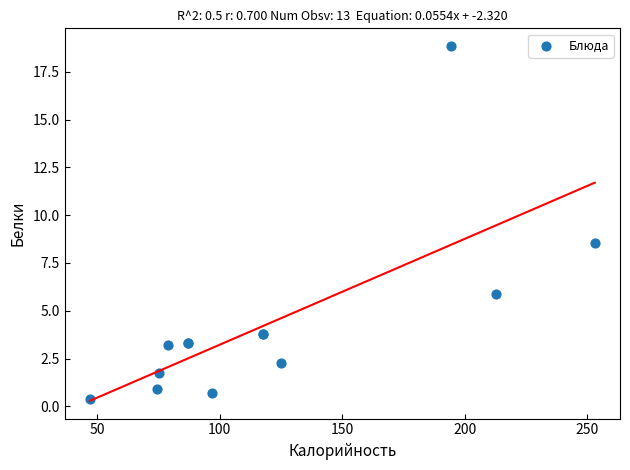

What Y value in the scatter plot is closest to 9?

8.6